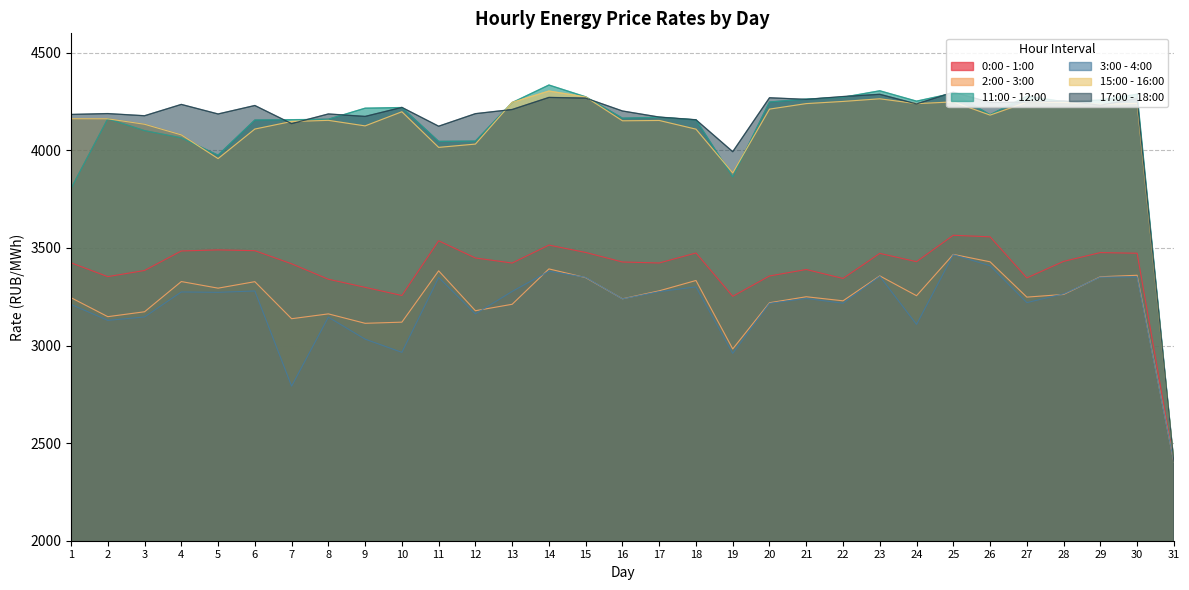

List the series in order of their peak value, highest first.

11:00 - 12:00, 15:00 - 16:00, 17:00 - 18:00, 0:00 - 1:00, 2:00 - 3:00, 3:00 - 4:00